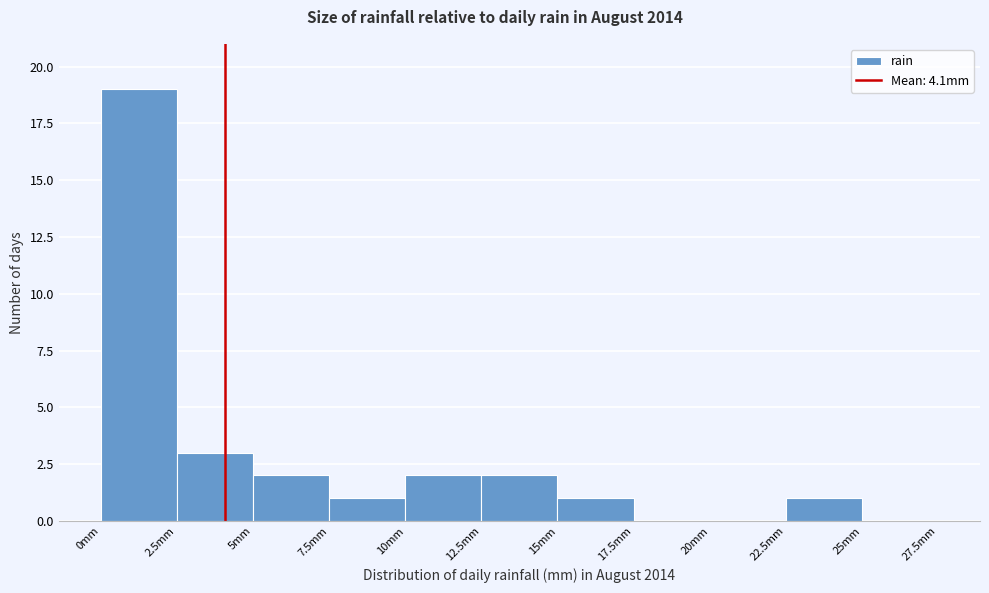

Over which range of the x-axis is the bar tallest?

0.0 to 2.5